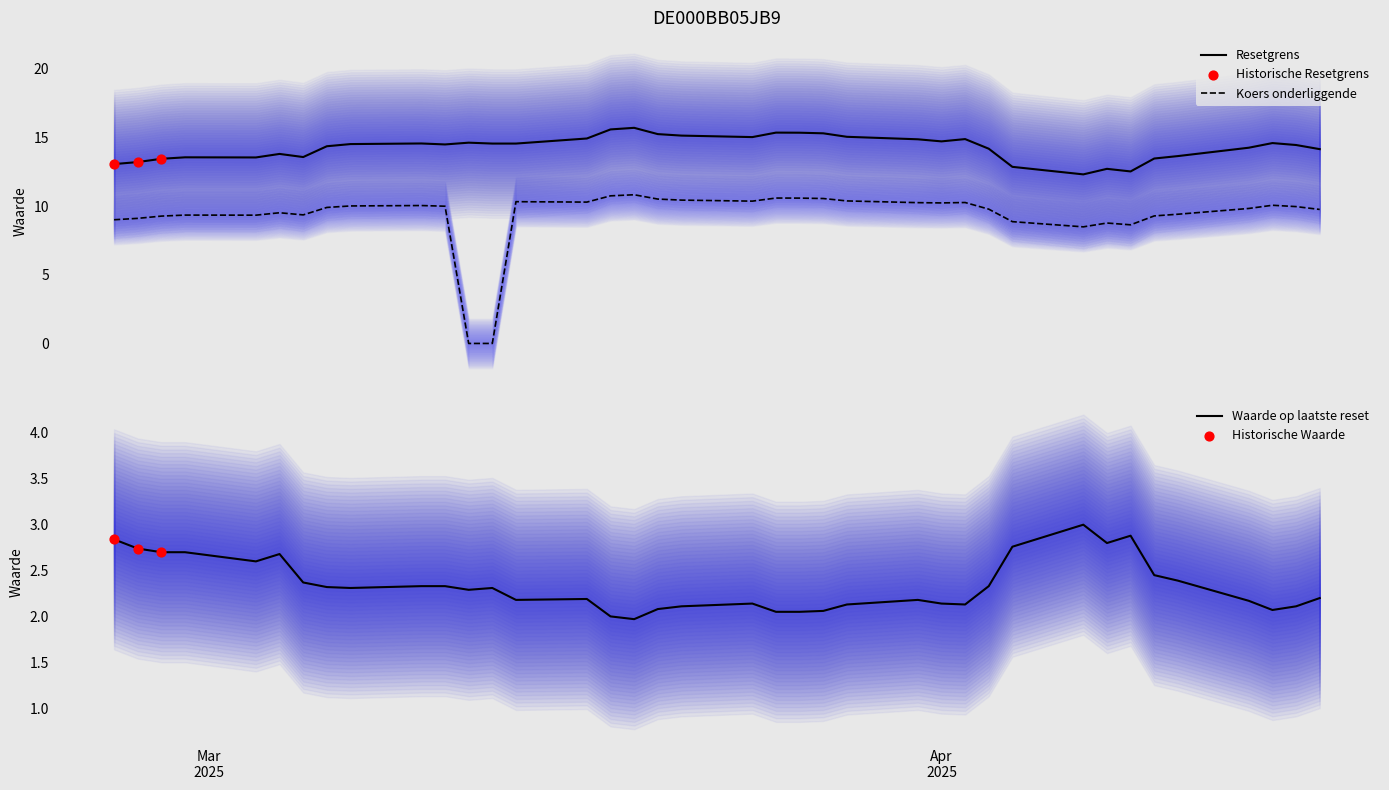

True or false: Resetgrens and Koers onderliggende cross at least once.

False